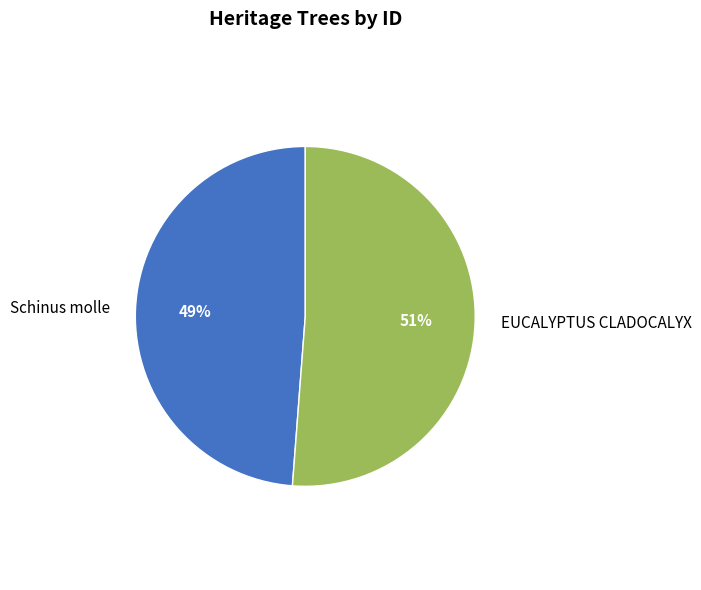

Is it true that EUCALYPTUS CLADOCALYX is 60% of the pie?

False